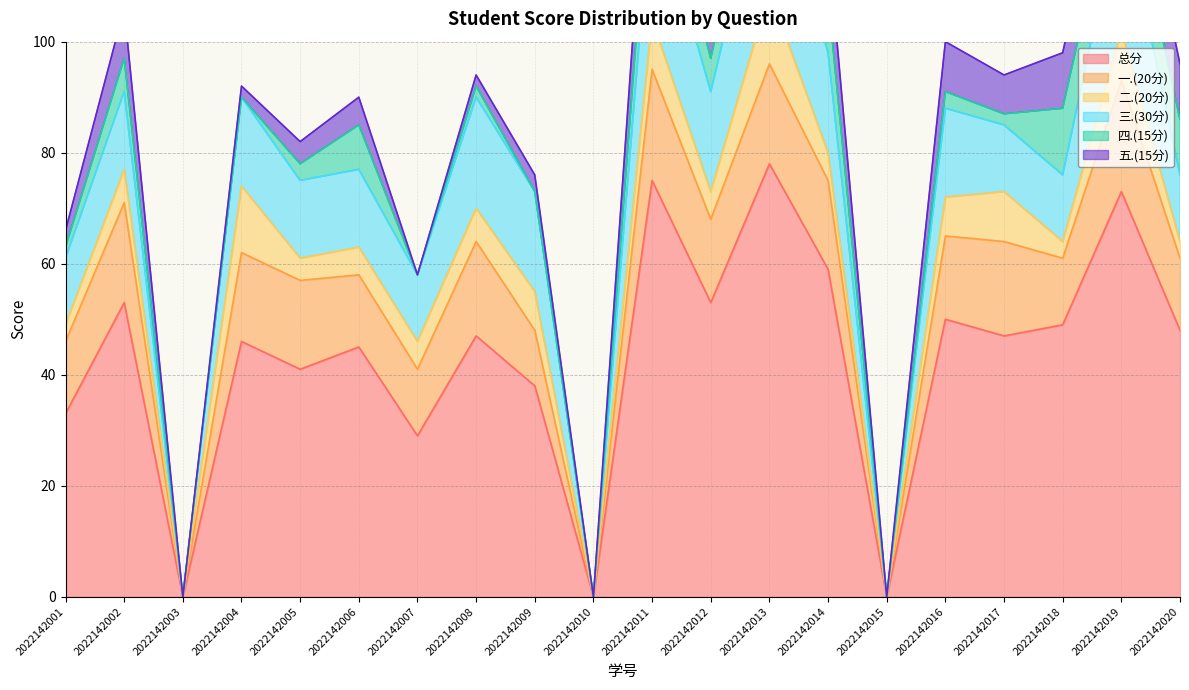

What is the average value of the 四.(15分) series?

5